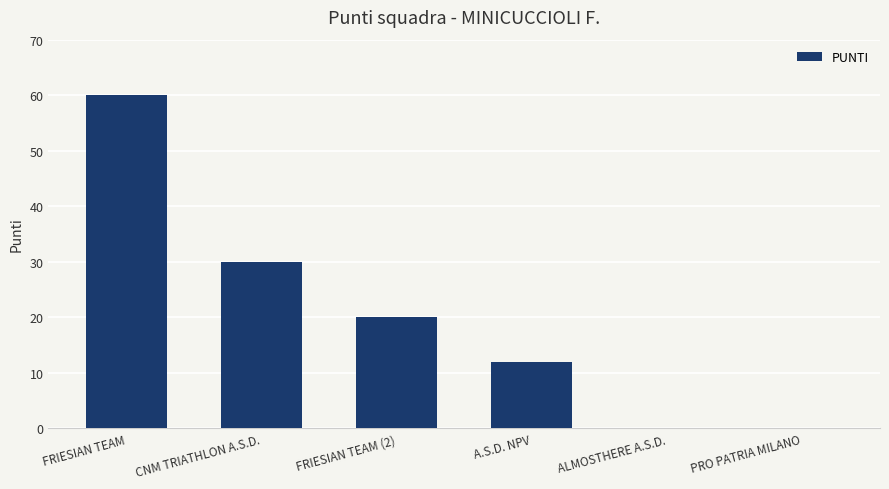

Are the bars horizontal?

No